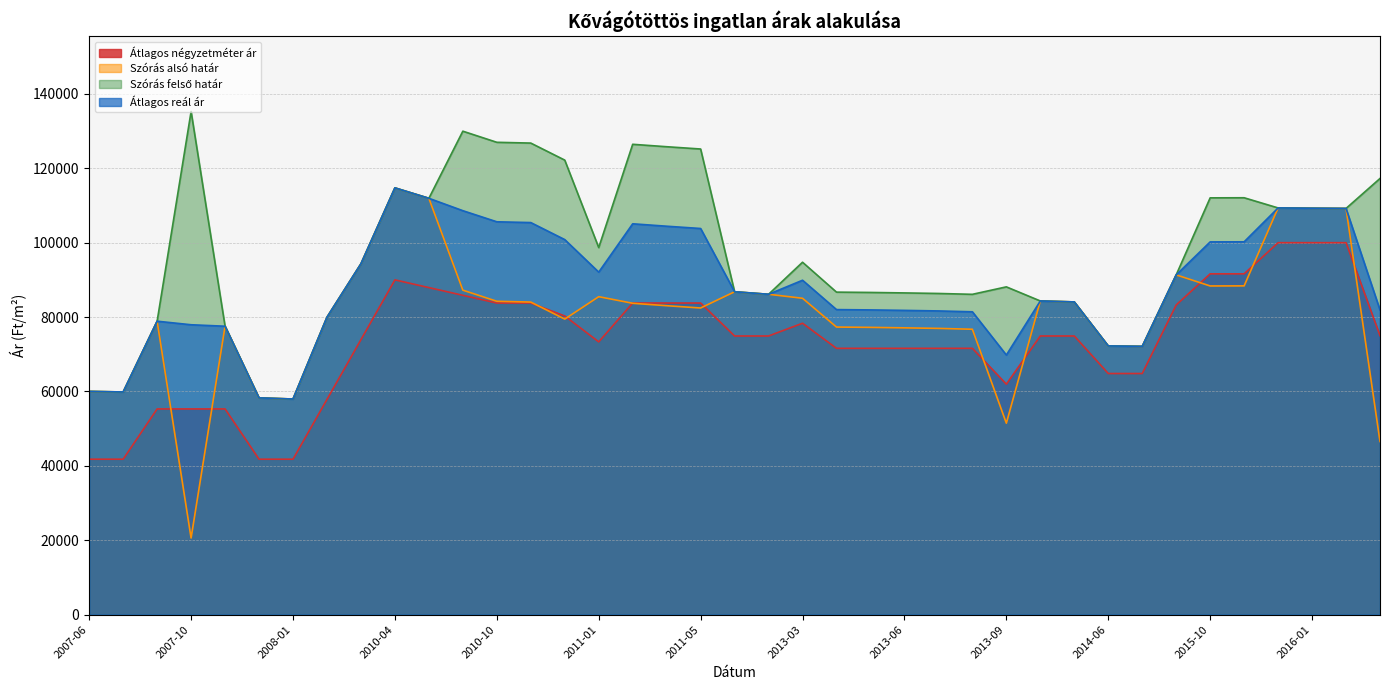

How many data points does each series have?

39